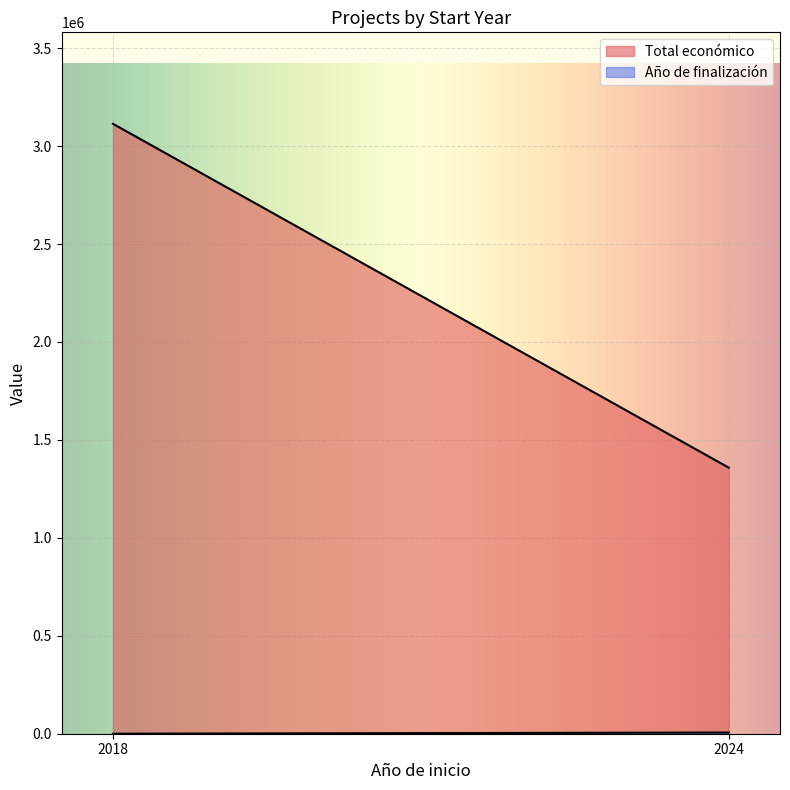

Between 2024 and 2024, which series saw the biggest shift?

Total económico